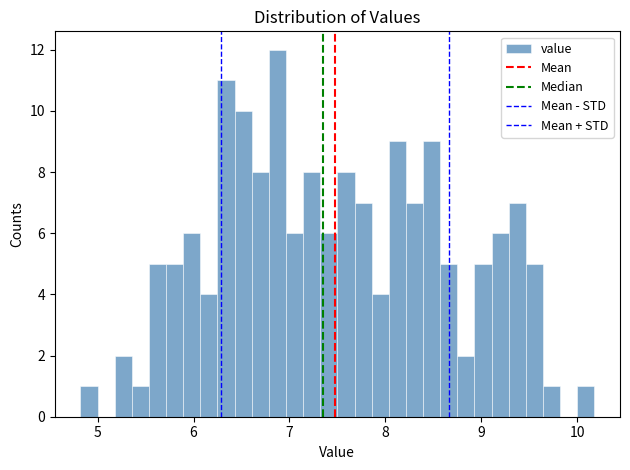

Read against the x-axis, roughly where is the centre of the tallest bar?

6.9